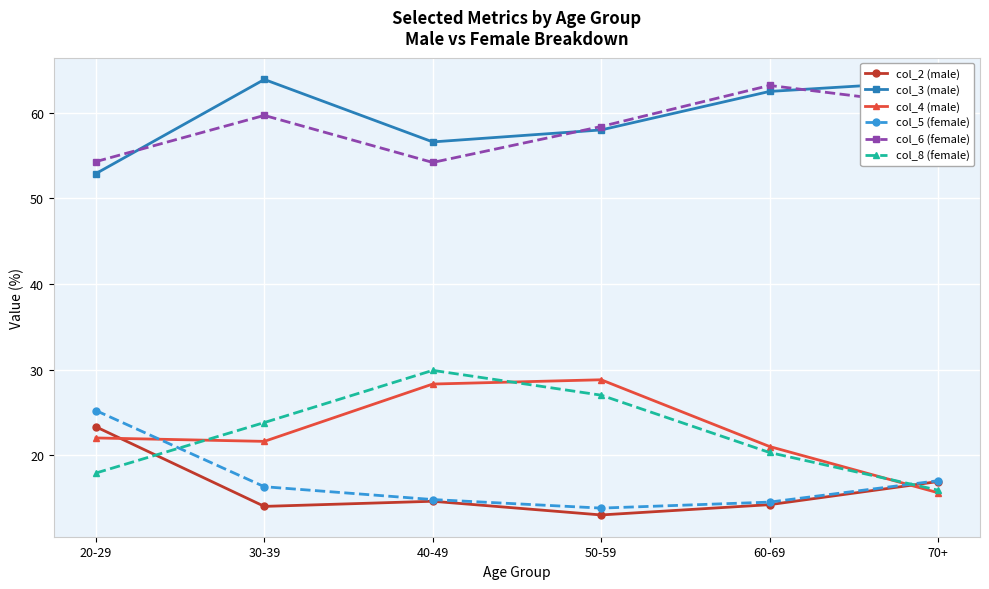

How many data points does each series have?

6